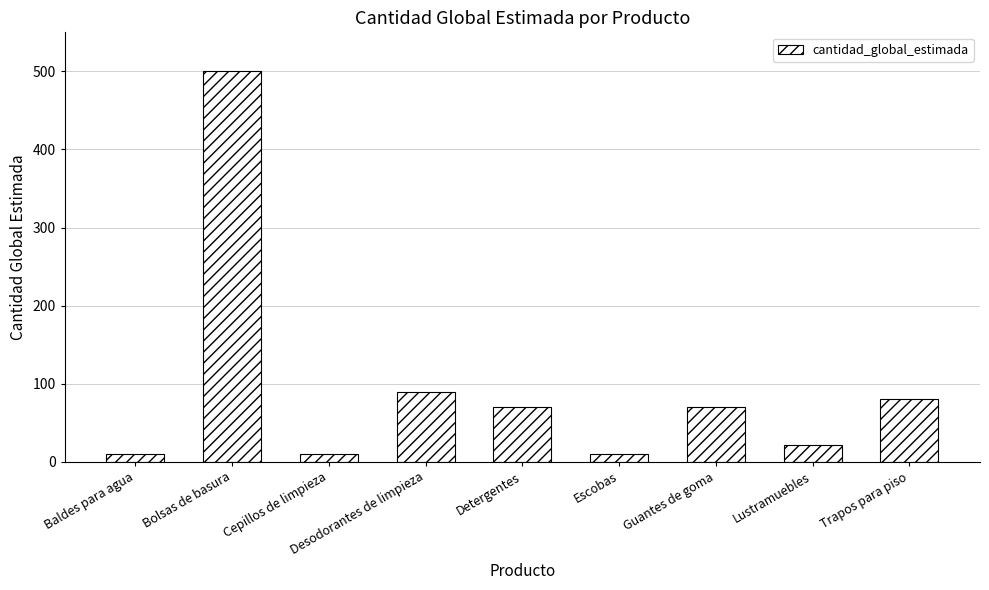

Reading left to right, transcribe all the data shown in this chart.

Baldes para agua=10	Bolsas de basura=500	Cepillos de limpieza=10	Desodorantes de limpieza=90	Detergentes=70	Escobas=10	Guantes de goma=70	Lustramuebles=22	Trapos para piso=80